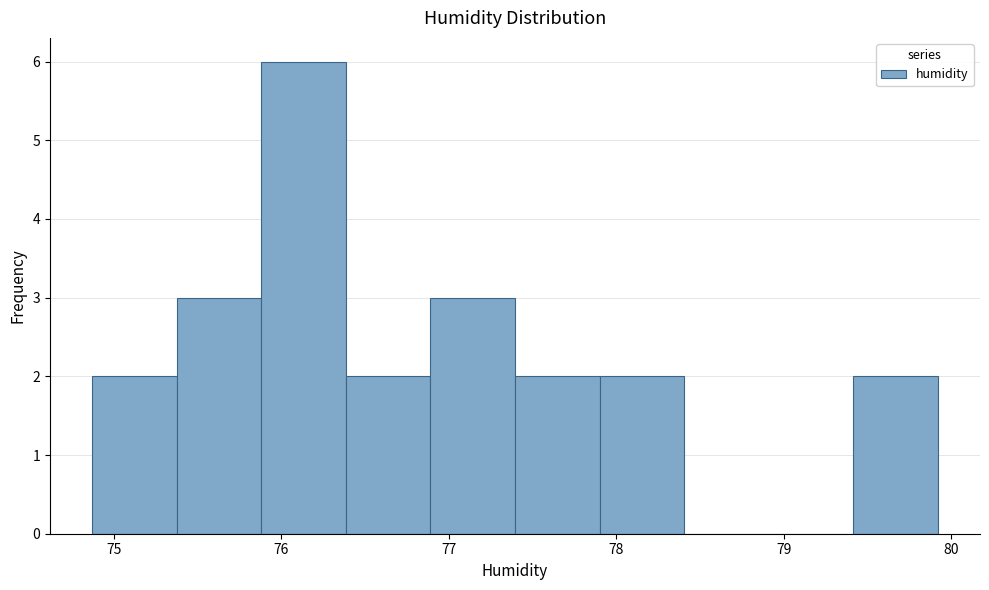

Reading left to right, list every bar in this chart as the range it spans on the x-axis followed by its height. Neither the bar edges nor the heights are printed on the chart, so give them approximately, as read against the axes.

74.9 to 75.4: 2
75.4 to 75.9: 3
75.9 to 76.4: 6
76.4 to 76.9: 2
76.9 to 77.4: 3
77.4 to 77.9: 2
77.9 to 78.4: 2
78.4 to 78.9: 0
78.9 to 79.4: 0
79.4 to 79.9: 2